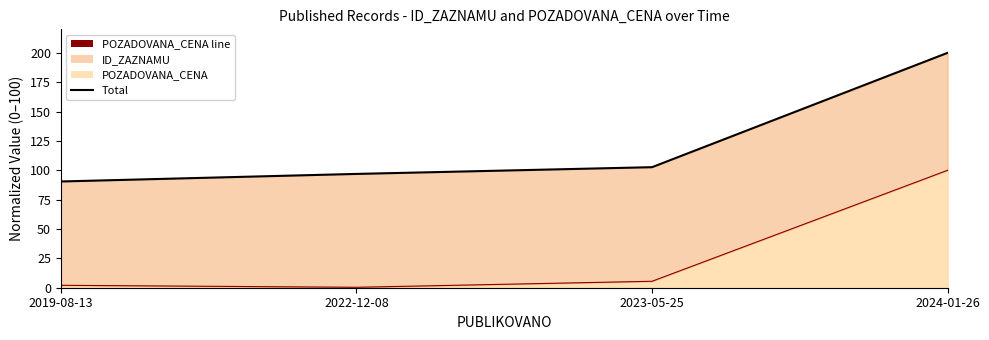

True or false: Total and POZADOVANA_CENA line cross at least once.

False